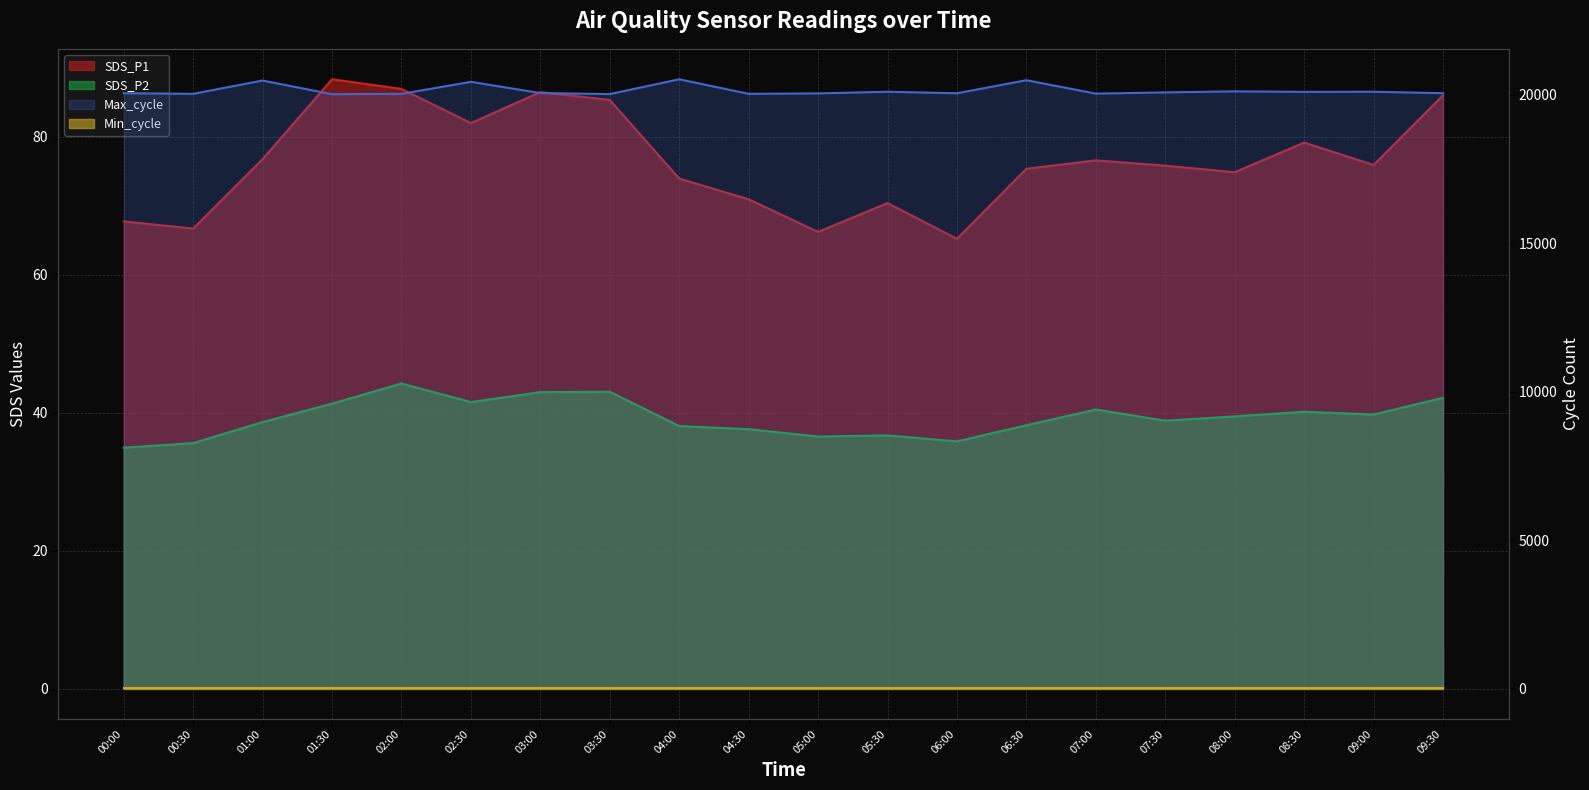

Reading left to right, extract all data points from this chart.

SDS_P1: 67.7	66.7	76.8	88.3	86.9	82.0	86.5	85.3	73.9	70.9	66.2	70.4	65.2	75.3	76.6	75.8	74.8	79.2	75.9	86.0
SDS_P2: 34.9	35.6	38.6	41.3	44.2	41.5	43.0	43.0	38.0	37.6	36.5	36.7	35.8	38.2	40.5	38.8	39.5	40.1	39.7	42.1
Max_cycle: 20053.0	20034.0	20481.0	20021.0	20033.0	20437.0	20060.0	20025.0	20523.0	20033.0	20048.0	20104.0	20053.0	20492.0	20040.0	20082.0	20117.0	20100.0	20104.0	20055.0